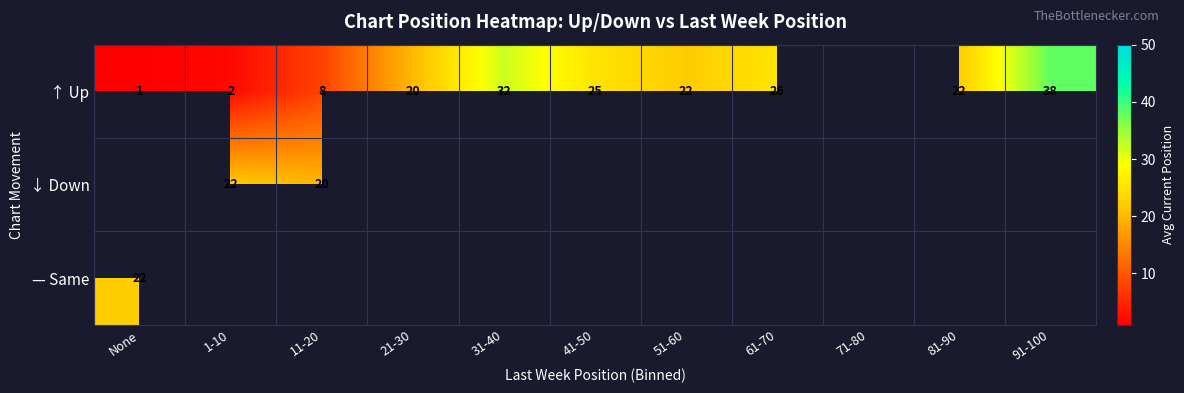

How many data points does each series have?

11